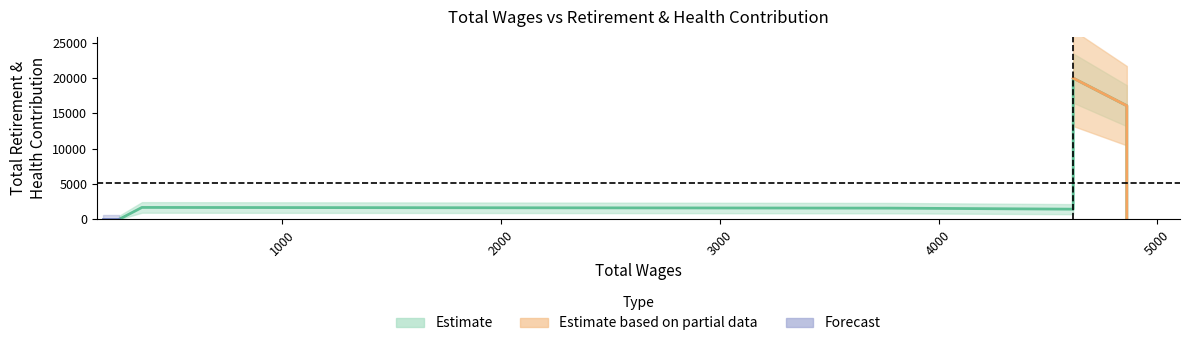

How many categories are shown in the chart?

8